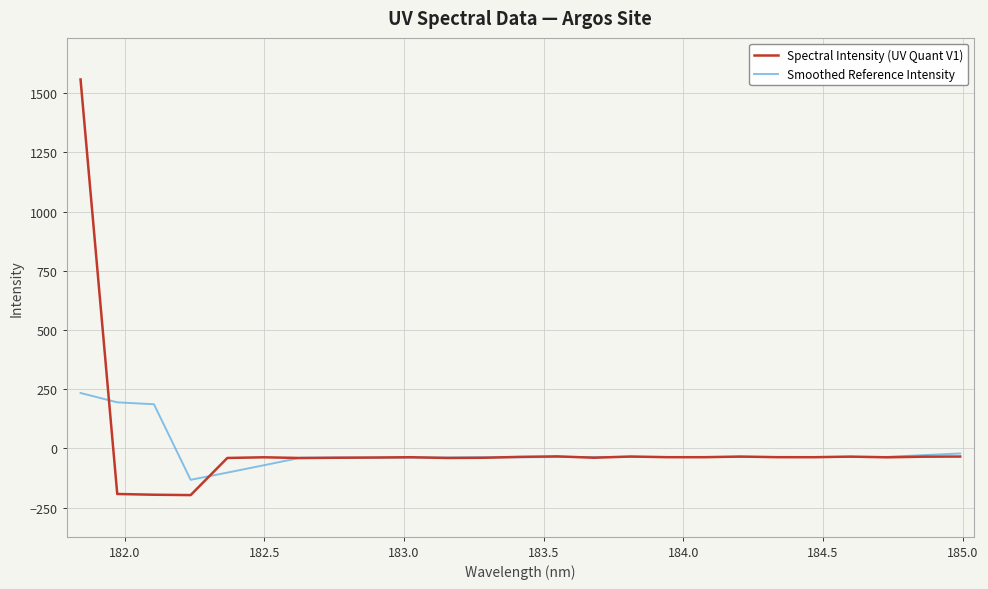

True or false: Spectral Intensity (UV Quant V1) has more than 1 points higher than both neighbors.

True